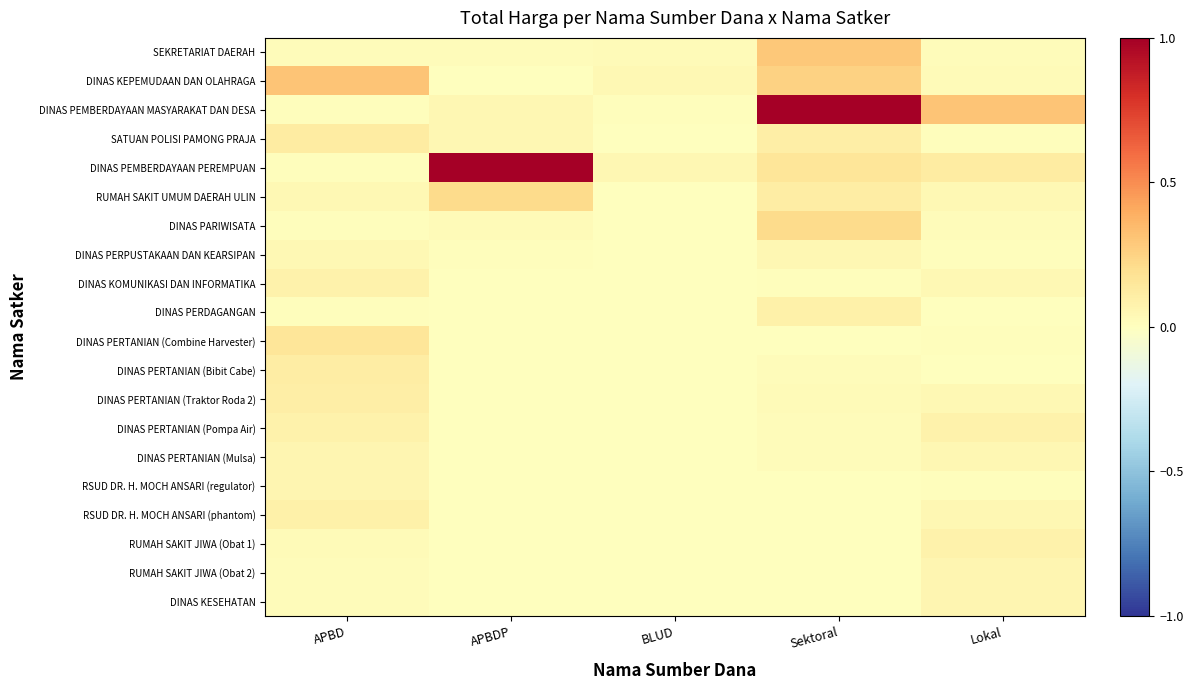

Count the number of categories in the chart.

5